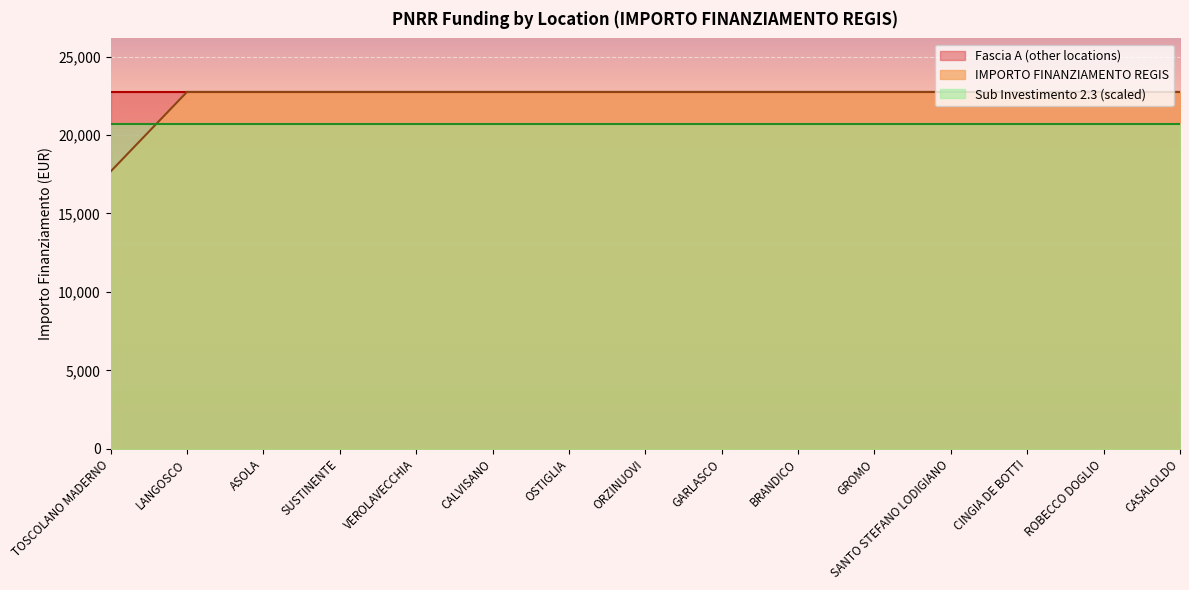

What is the minimum value for Fascia B?

22750.0